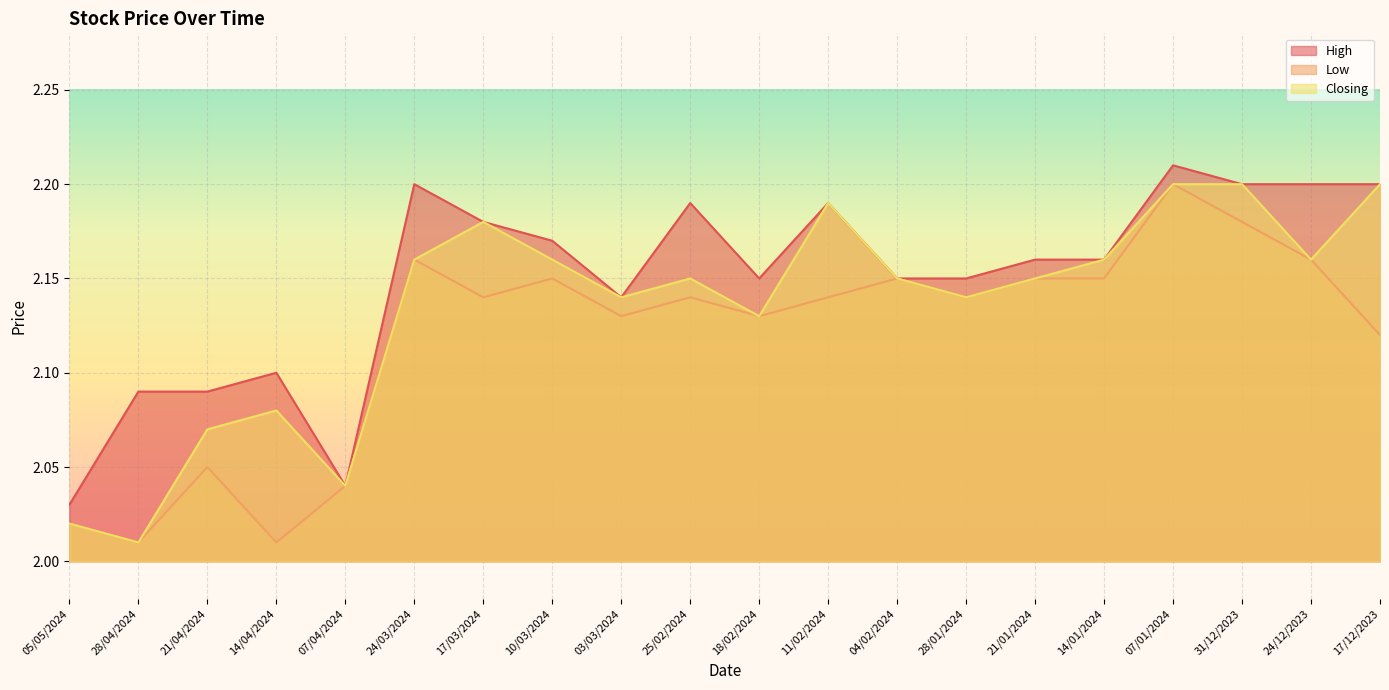

Which category has the highest value across all series?

07/01/2024